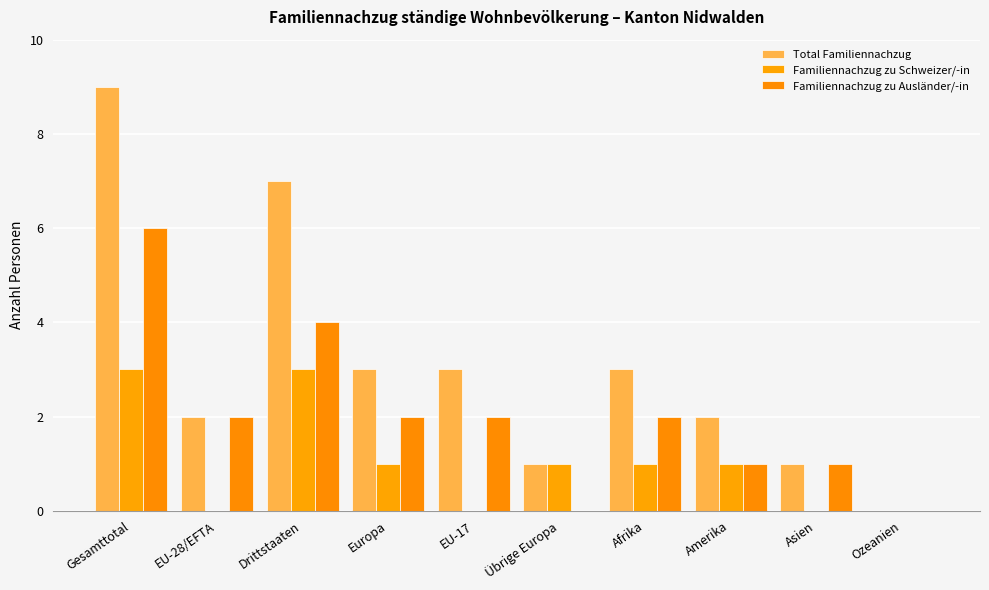

Reading left to right, what are all the values shown in this chart?

Total Familiennachzug: 9	2	7	3	3	1	3	2	1	0
Familiennachzug zu Schweizer/-in: 3	0	3	1	0	1	1	1	0	0
Familiennachzug zu Ausländer/-in: 6	2	4	2	2	0	2	1	1	0